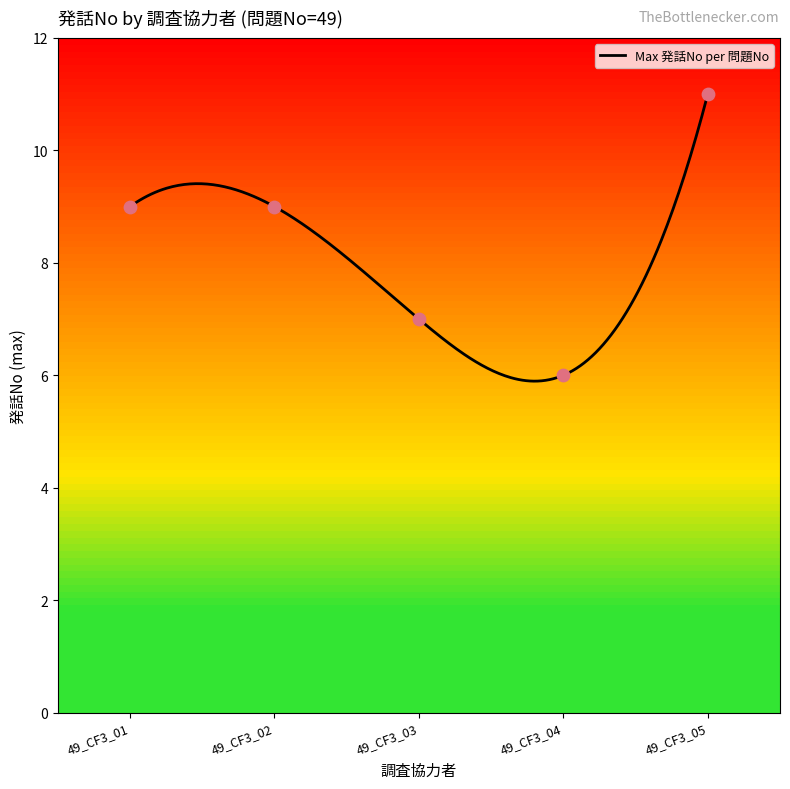

What is the ratio of the value at 49_CF3_03 to the value at 49_CF3_04?

1.2